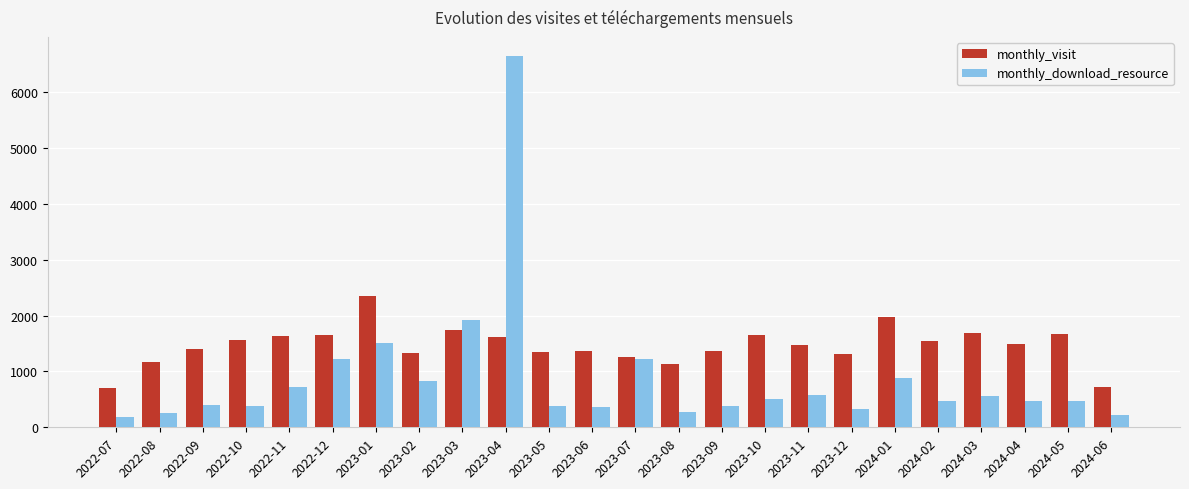

How many values in the monthly_download_resource series are below 465?

12